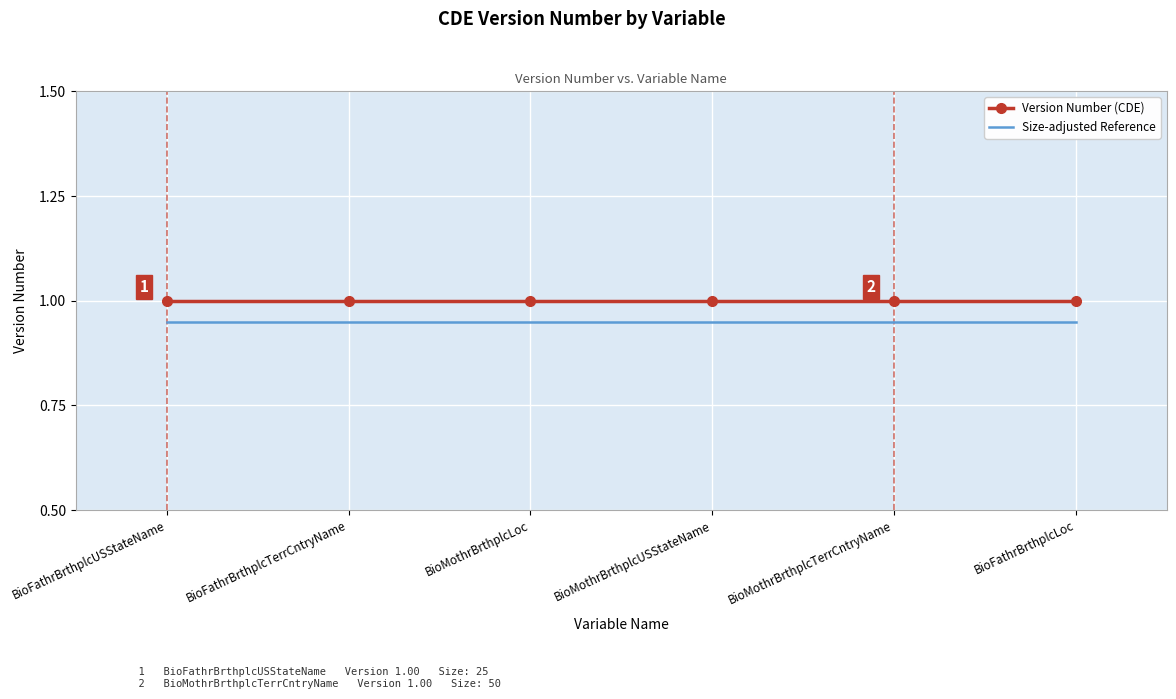

Which series has the largest total across all categories?

Version Number (CDE)